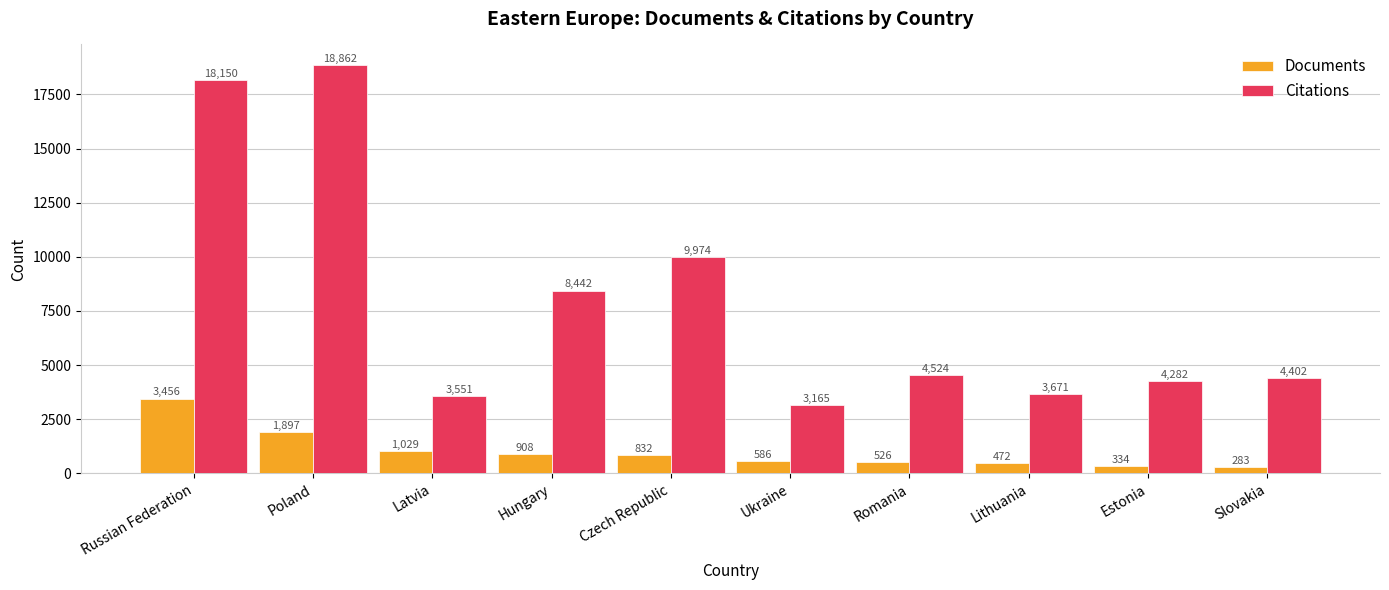

Reading left to right, list all the values displayed in this chart.

Documents: Russian Federation=3456	Poland=1897	Latvia=1029	Hungary=908	Czech Republic=832	Ukraine=586	Romania=526	Lithuania=472	Estonia=334	Slovakia=283
Citations: Russian Federation=18150	Poland=18862	Latvia=3551	Hungary=8442	Czech Republic=9974	Ukraine=3165	Romania=4524	Lithuania=3671	Estonia=4282	Slovakia=4402